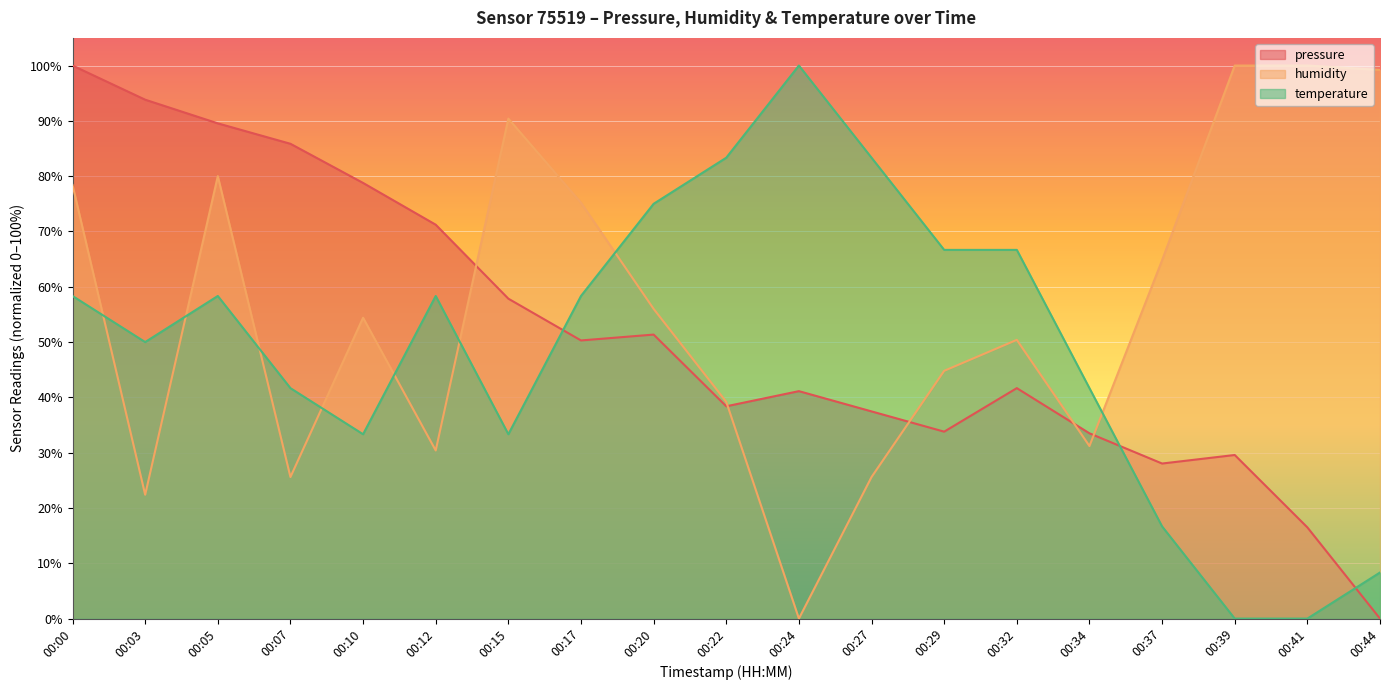

Does the chart display data point markers on the line(s)?

No